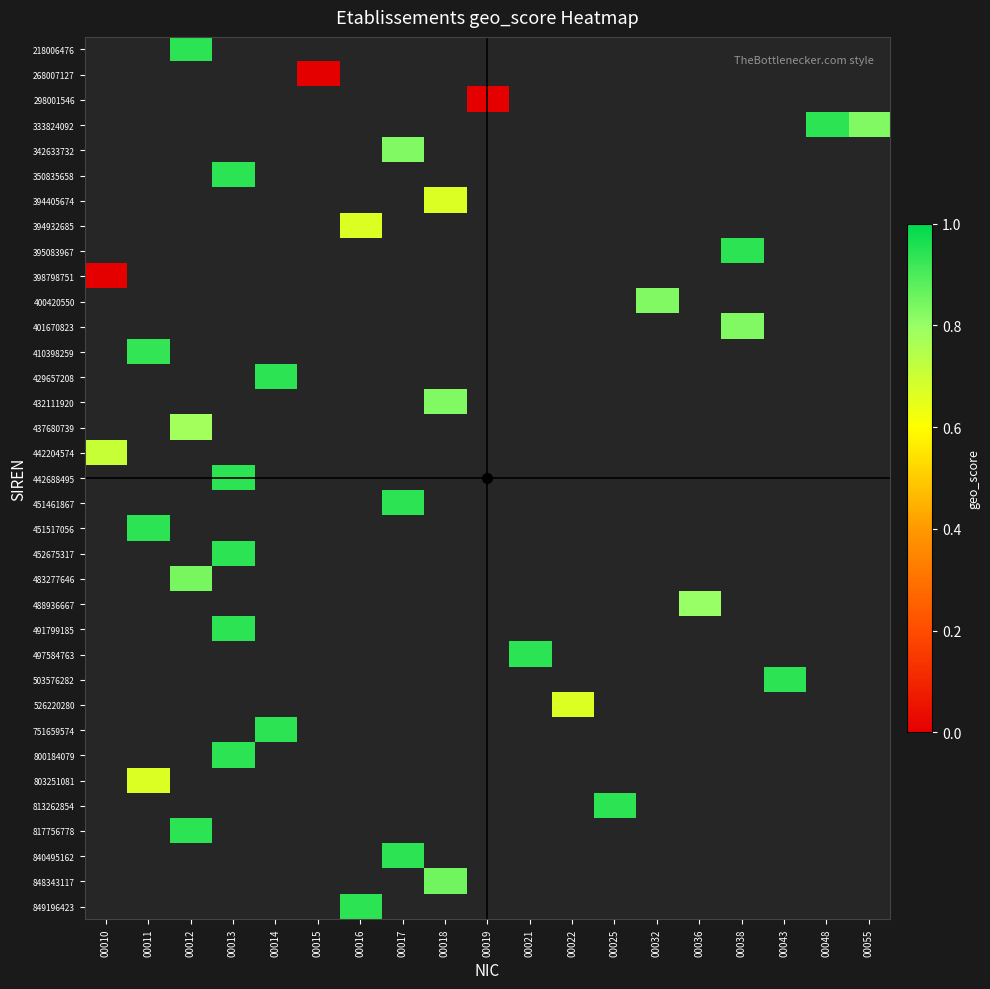

Which category has the lowest value across all series?

00015